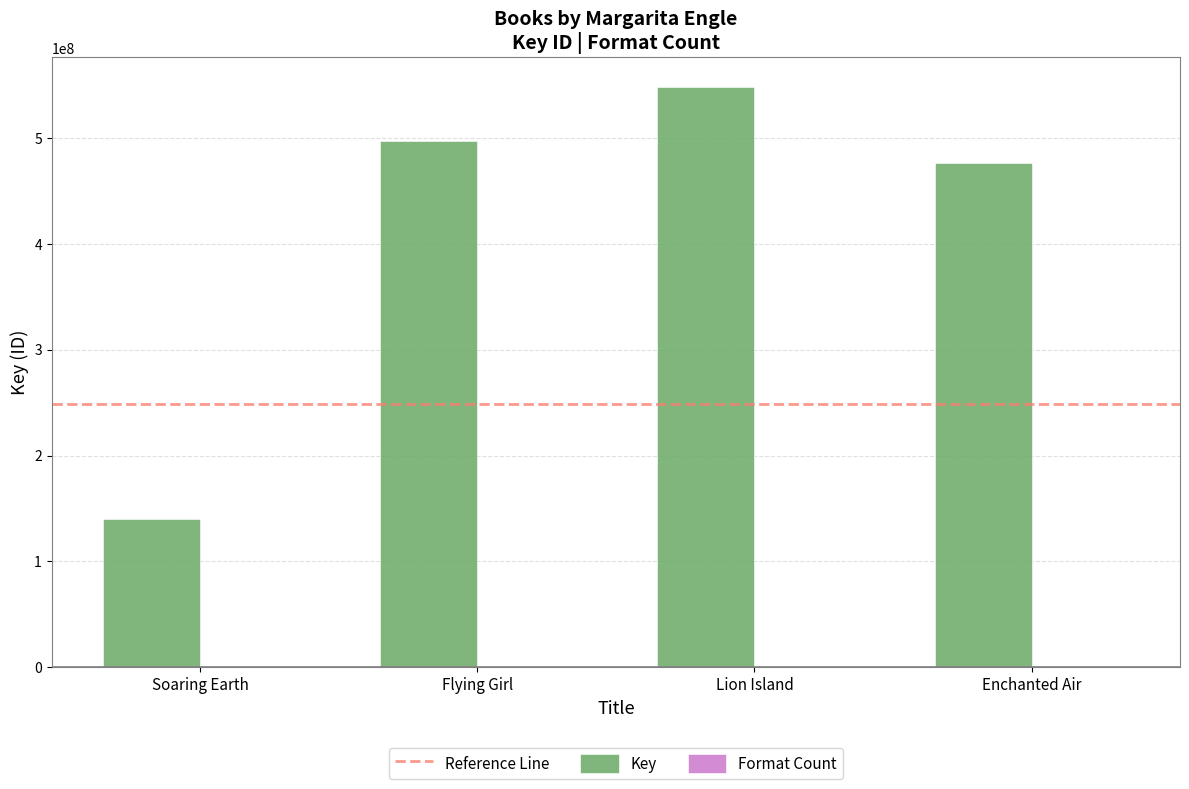

The value of Key at Enchanted Air is 476033514. True or false?

True